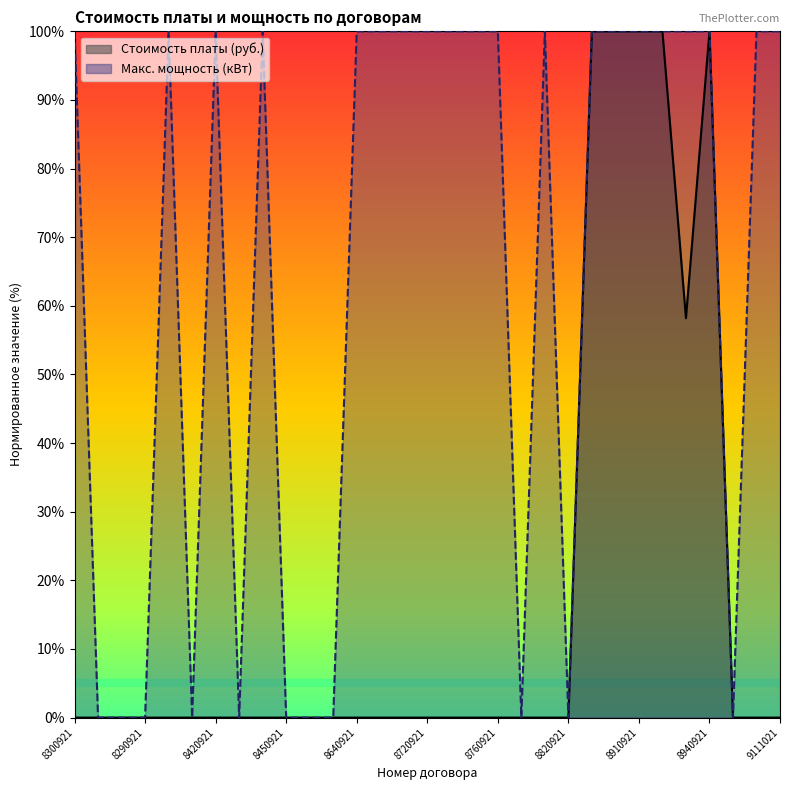

Where is Стоимость платы (руб.) nearest to the value 50?

8930921